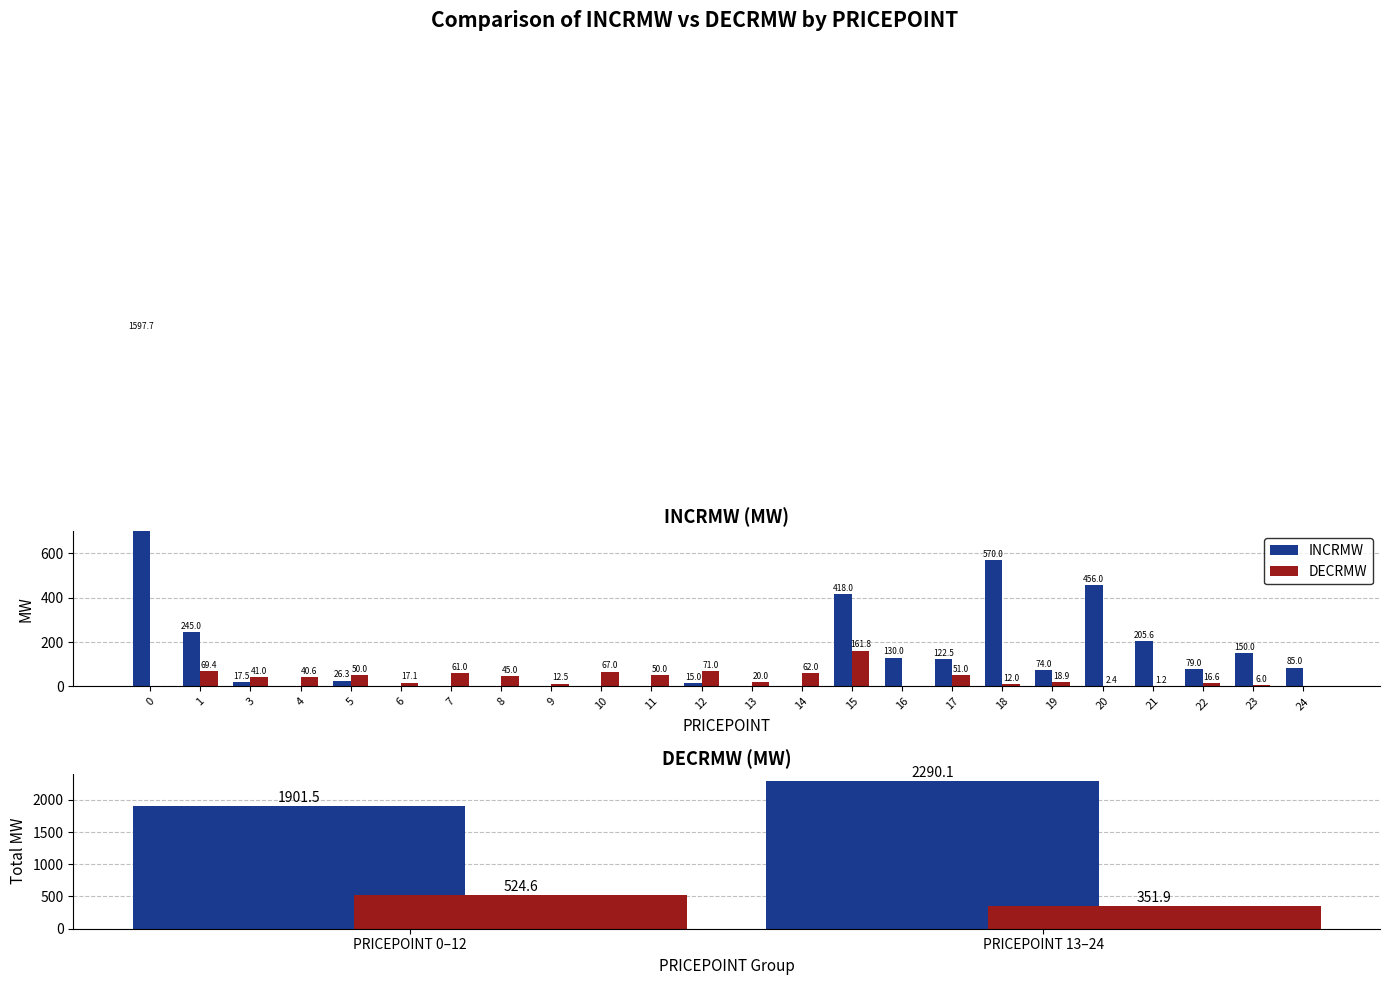

At how many categories does at least one series exceed 2260?

1